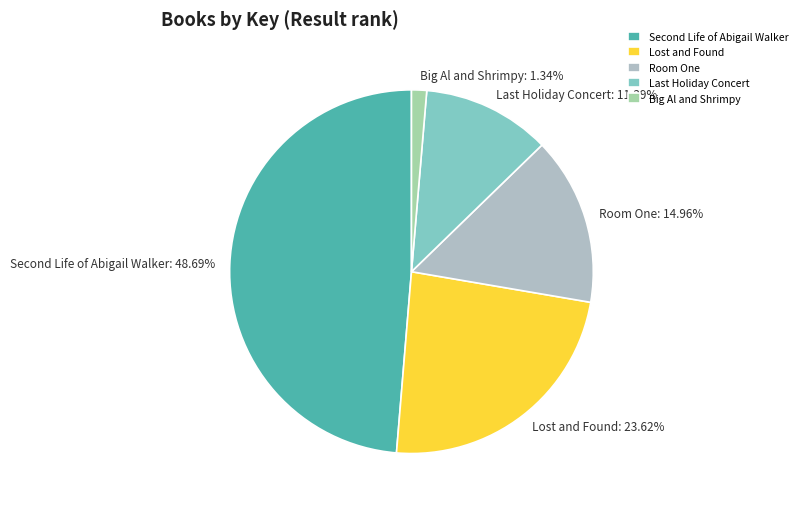

The Big Al and Shrimpy slice represents 1% of the pie. True or false?

True